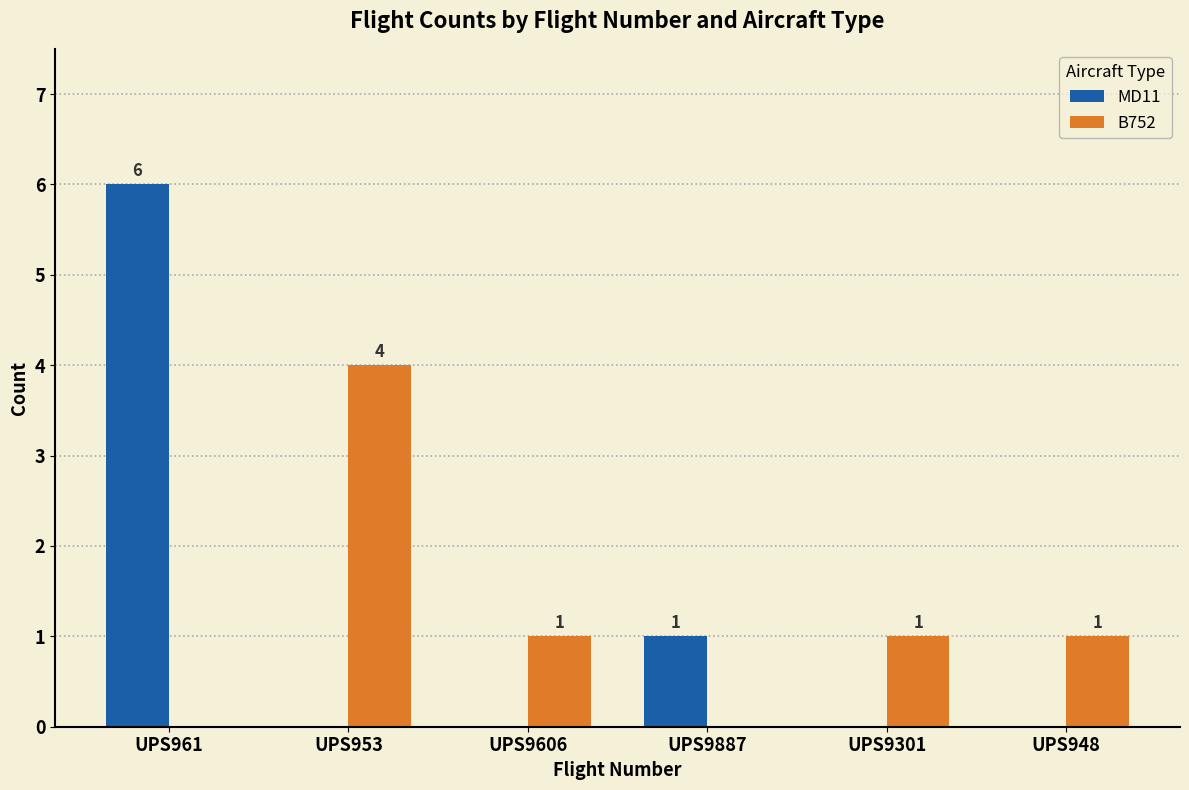

Which series changed the most between UPS953 and UPS9606?

B752